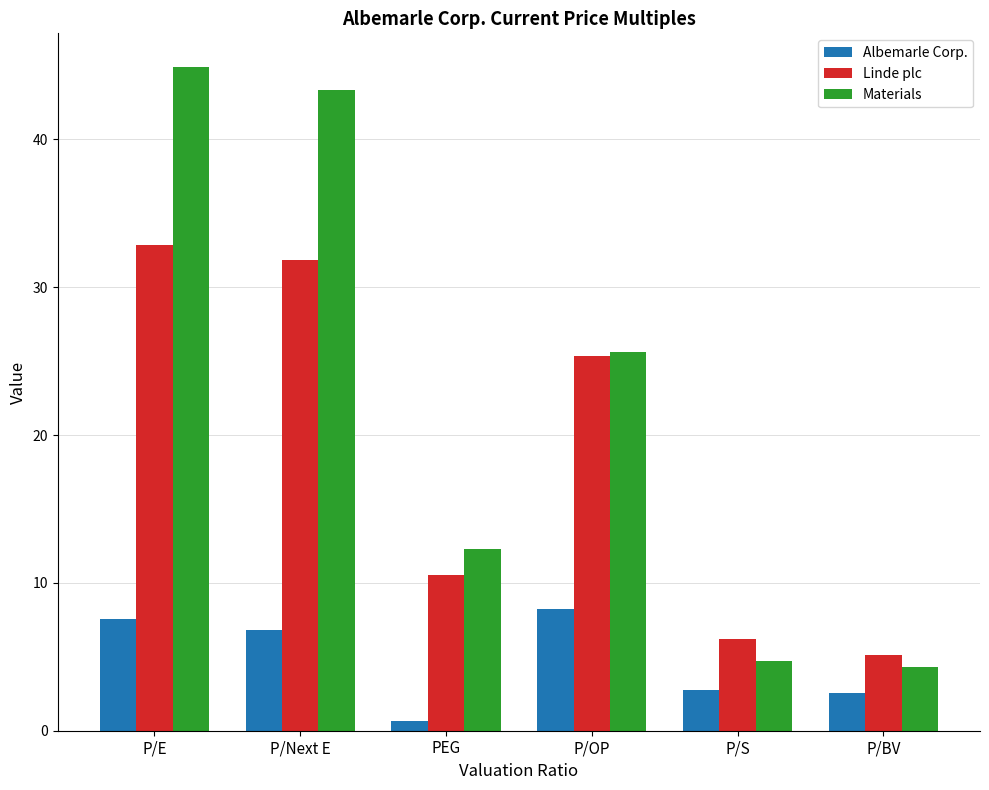

Which series has the largest total across all categories?

Materials